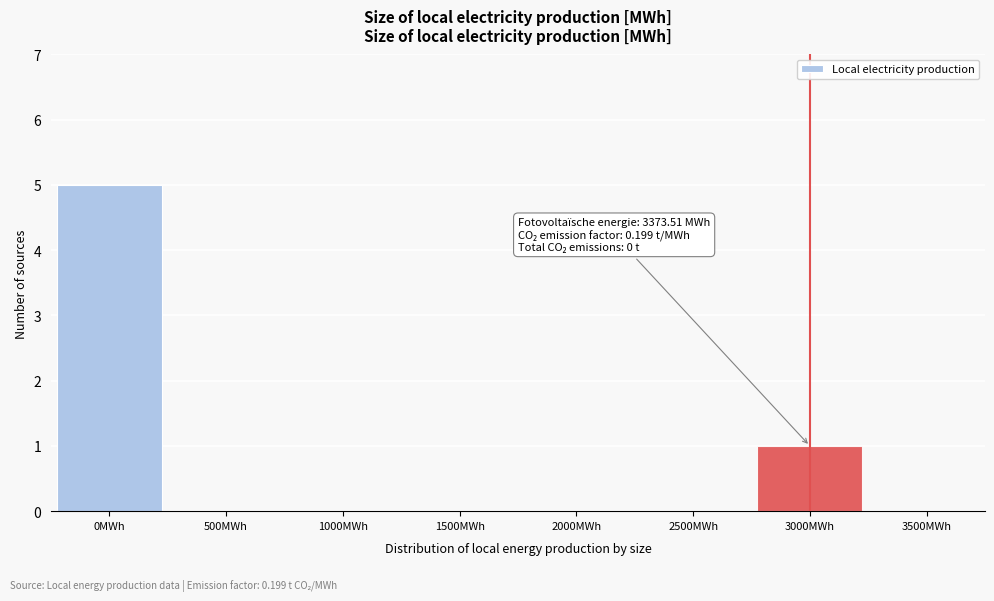

Reading left to right, transcribe all the data shown in this chart.

0MWh=5	500MWh=0	1000MWh=0	1500MWh=0	2000MWh=0	2500MWh=0	3000MWh=1	3500MWh=0